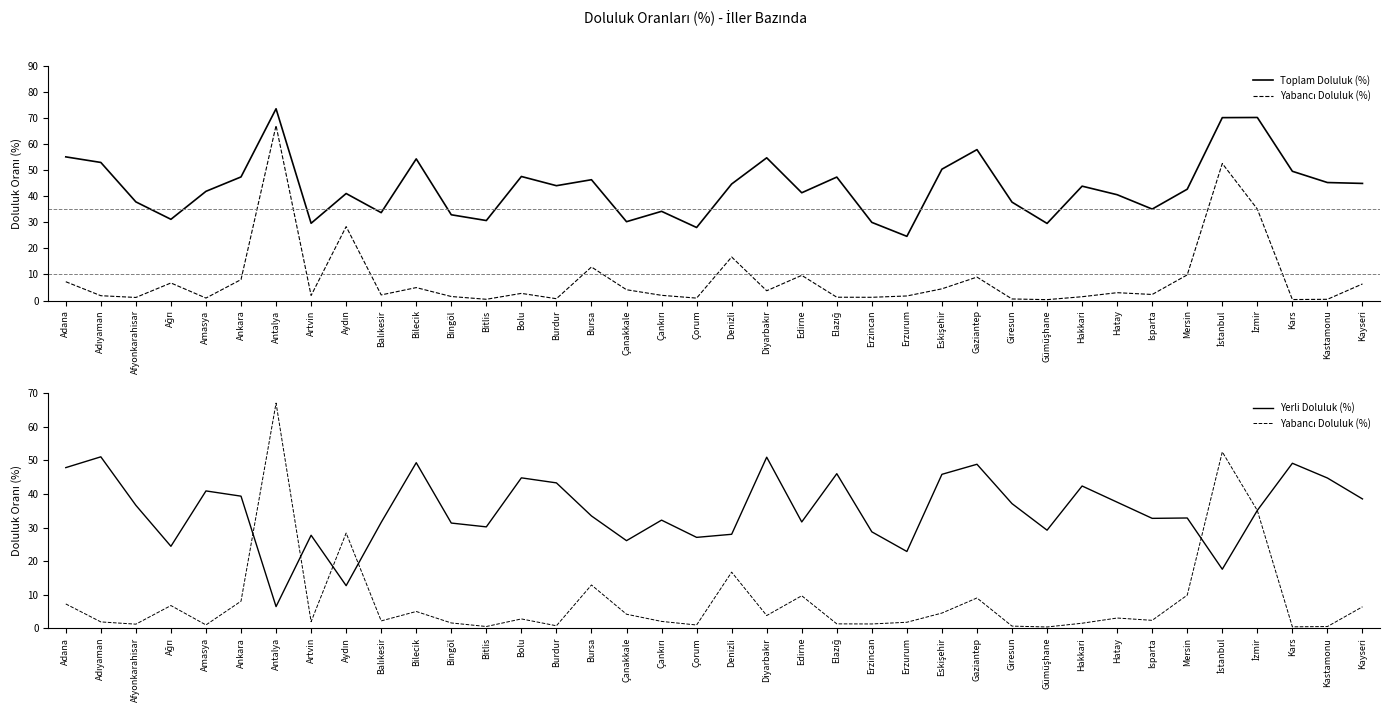

How many data points in Yabancı Doluluk (%) are less than 2?

16